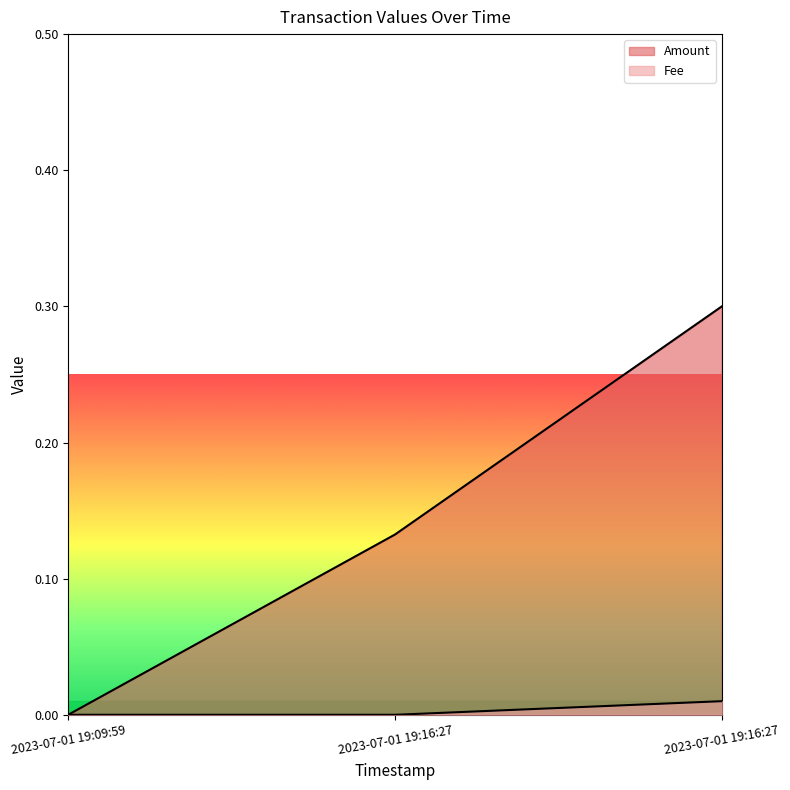

The Amount series shows 0.0 at 2023-07-01 19:09:59. True or false?

True